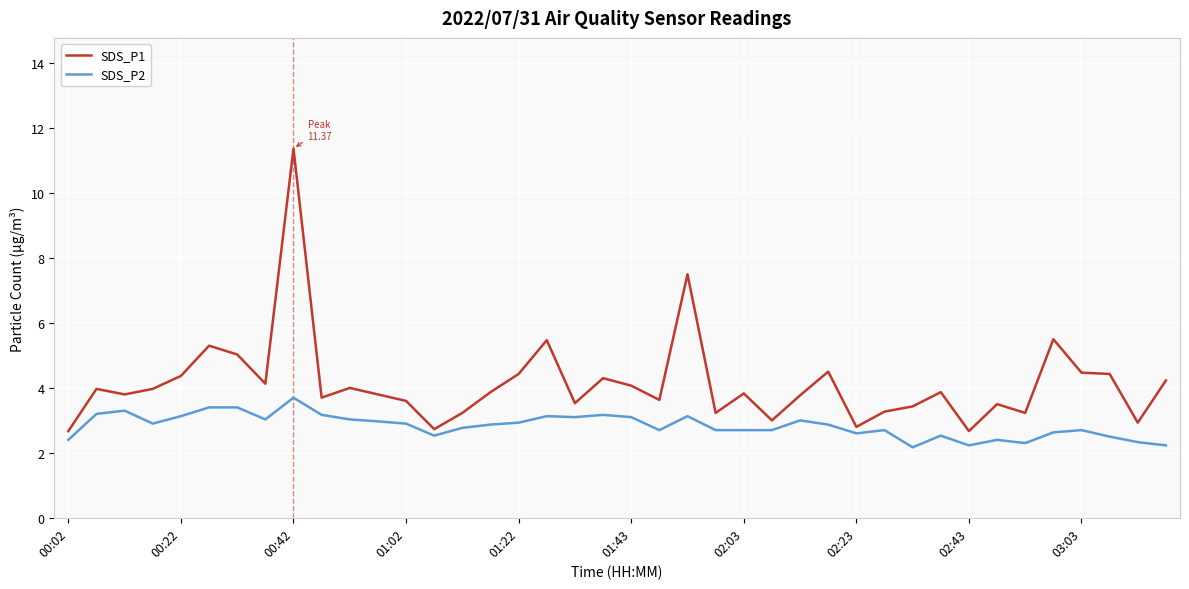

What is the smallest value displayed?

2.2